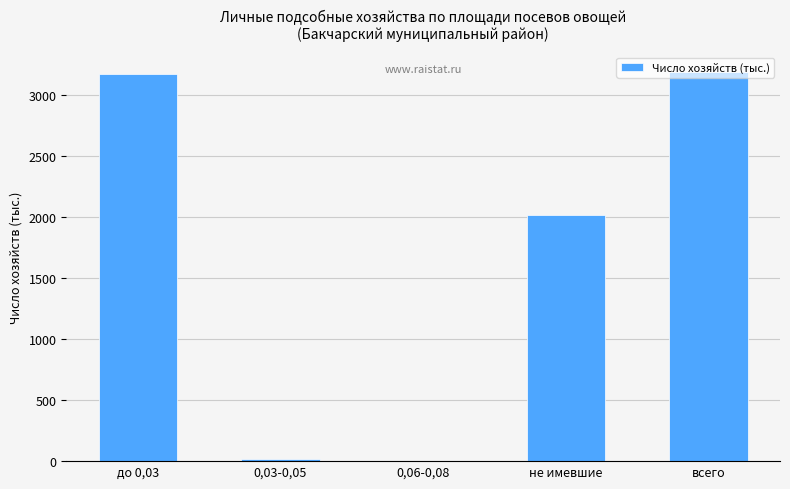

Is it true that the value at 0,06-0,08 is -2189?

False